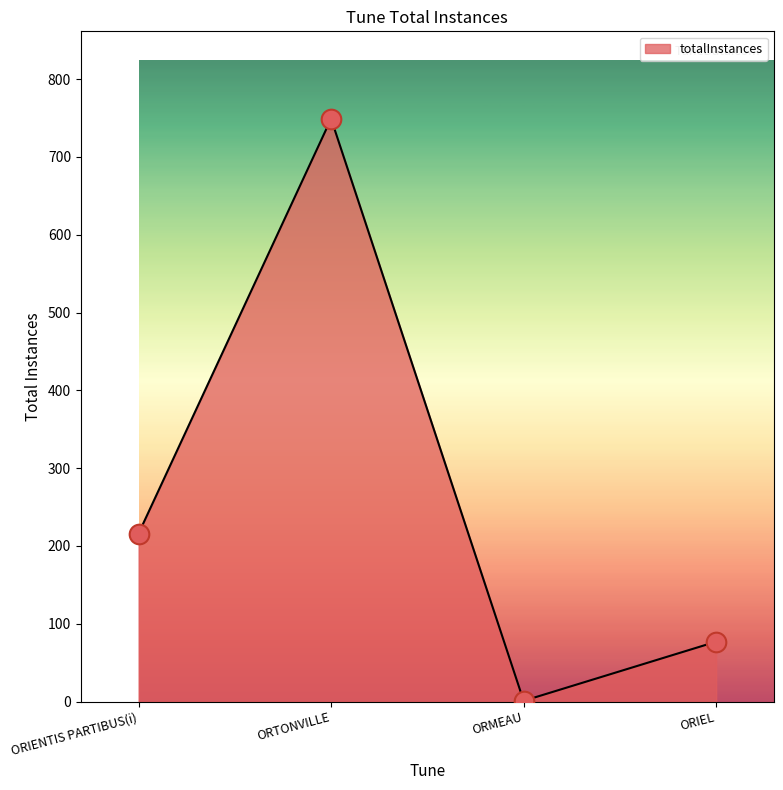

Between ORMEAU and ORIEL, which is larger?

ORIEL